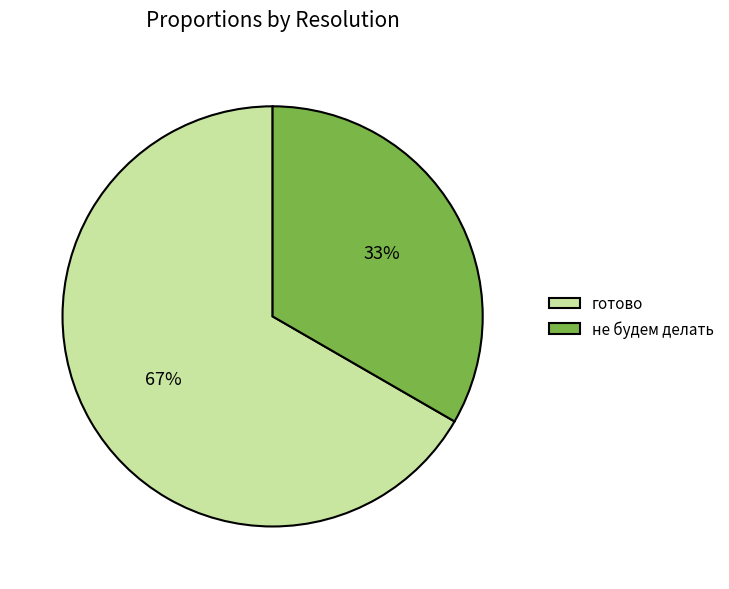

Count the number of slices in the pie.

2